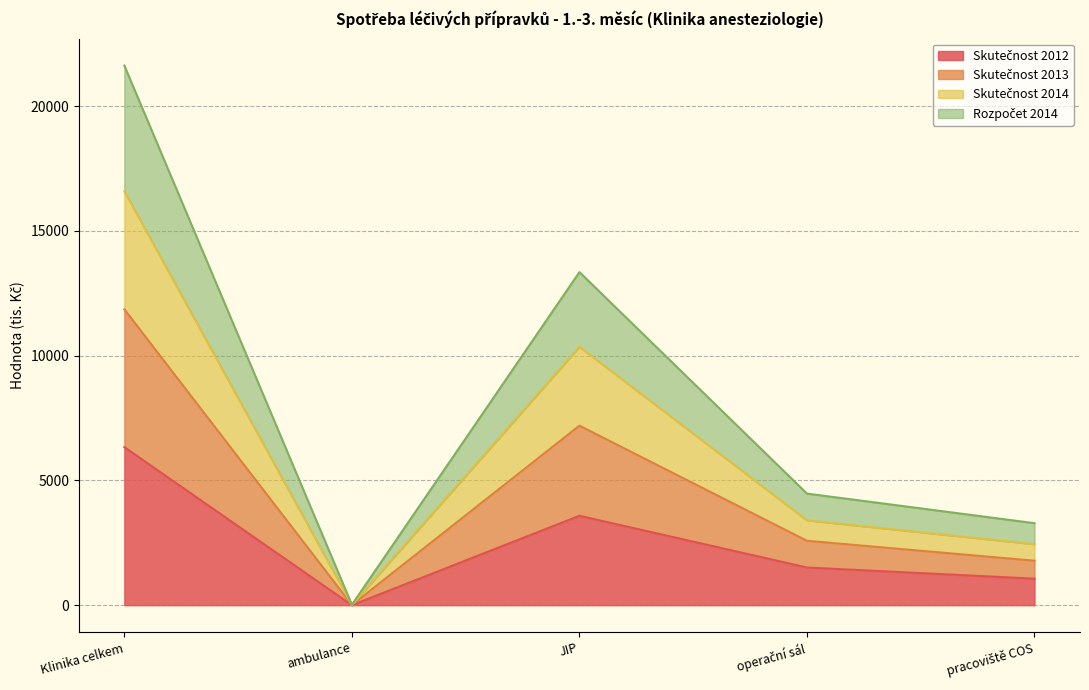

At which category is the sum across all series the highest?

Klinika celkem